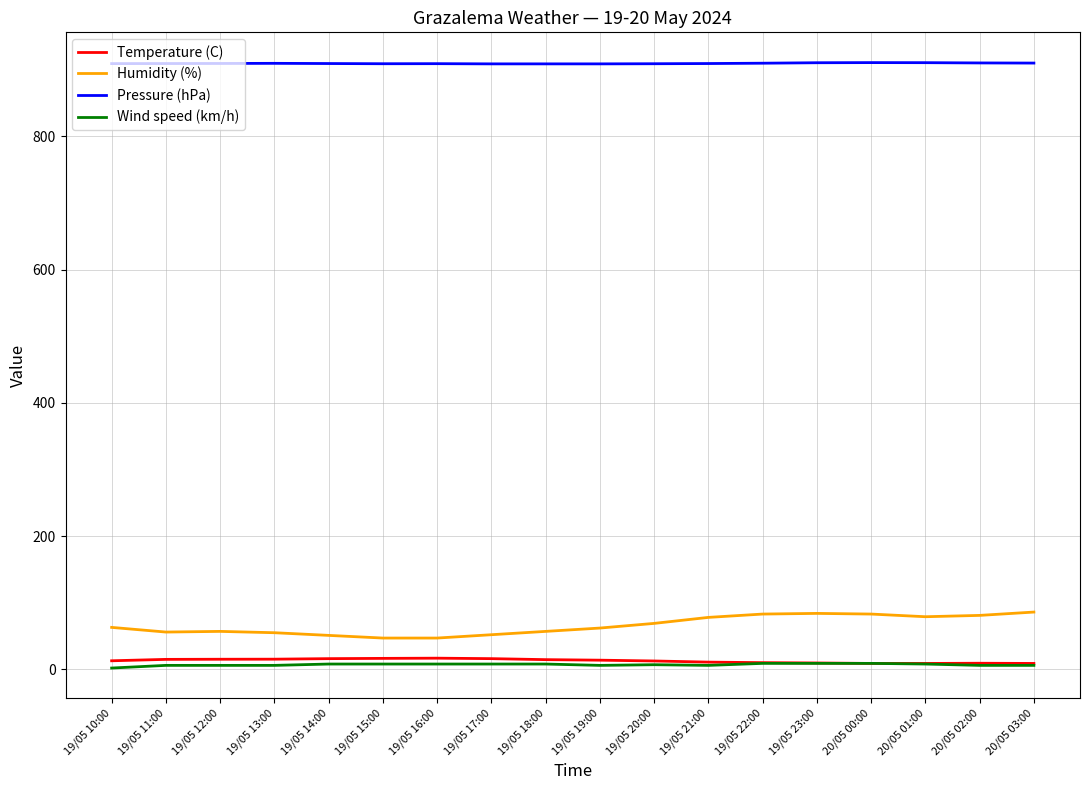

Is it true that Humidity (%) equals 99.3 at 19/05 19:00?

False